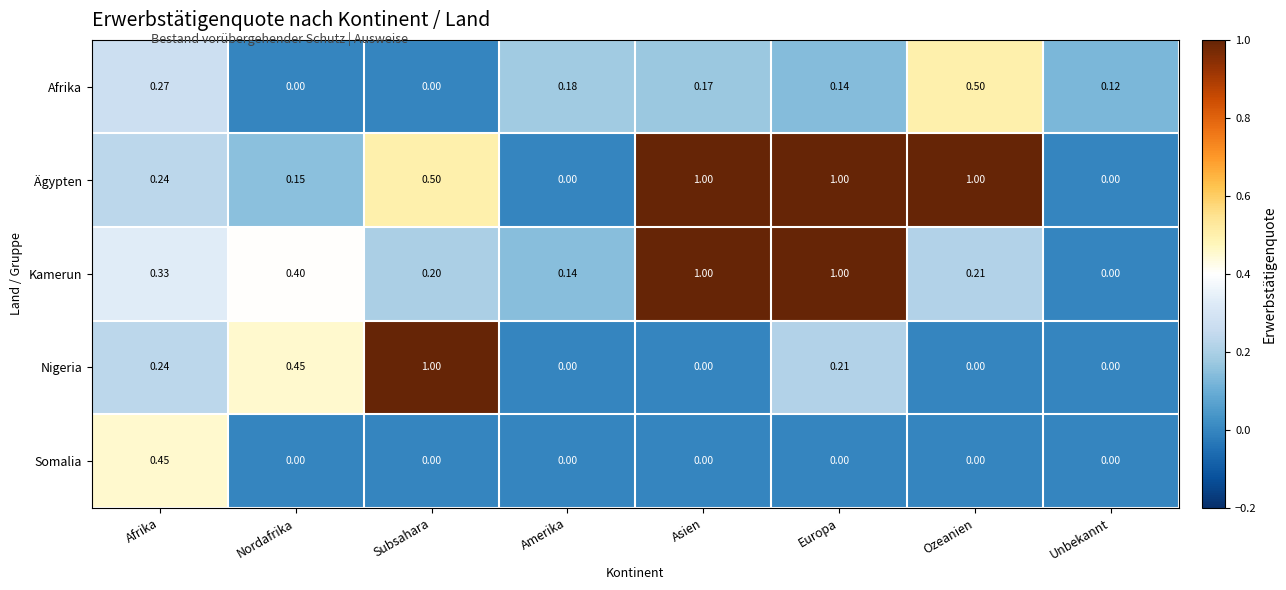

Which series has the largest total across all categories?

Ägypten